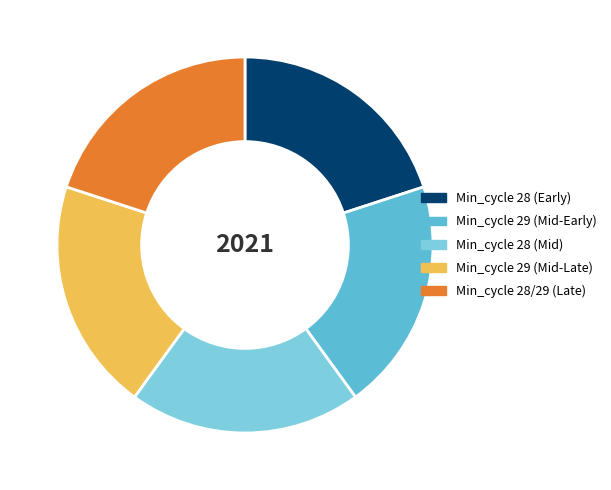

What is the ratio of the value at Min_cycle 28 (Early) to the value at Min_cycle 29 (Mid-Late)?

1.0